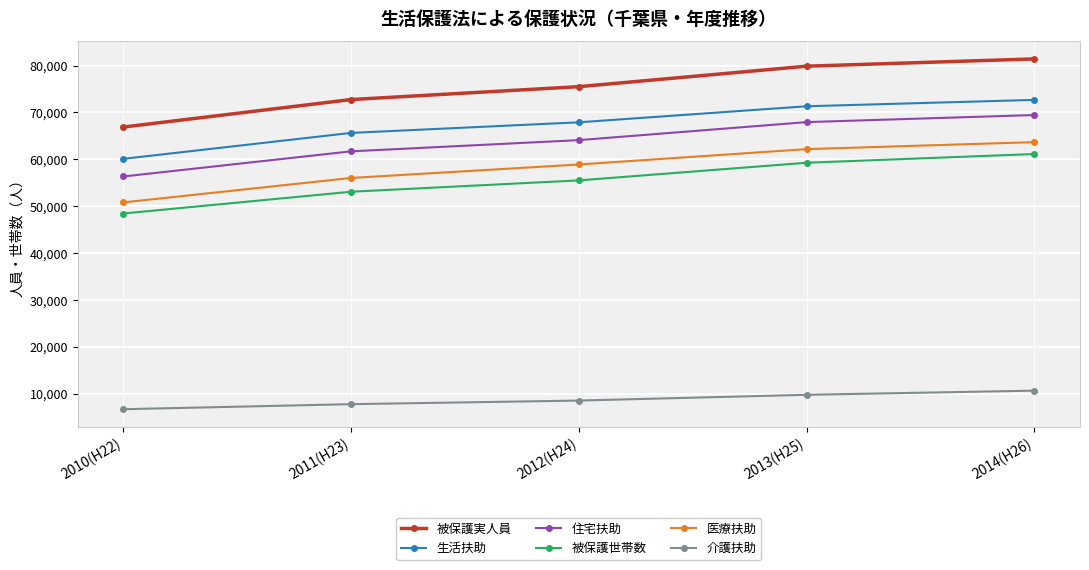

True or false: 生活扶助 and 住宅扶助 cross at least once.

False